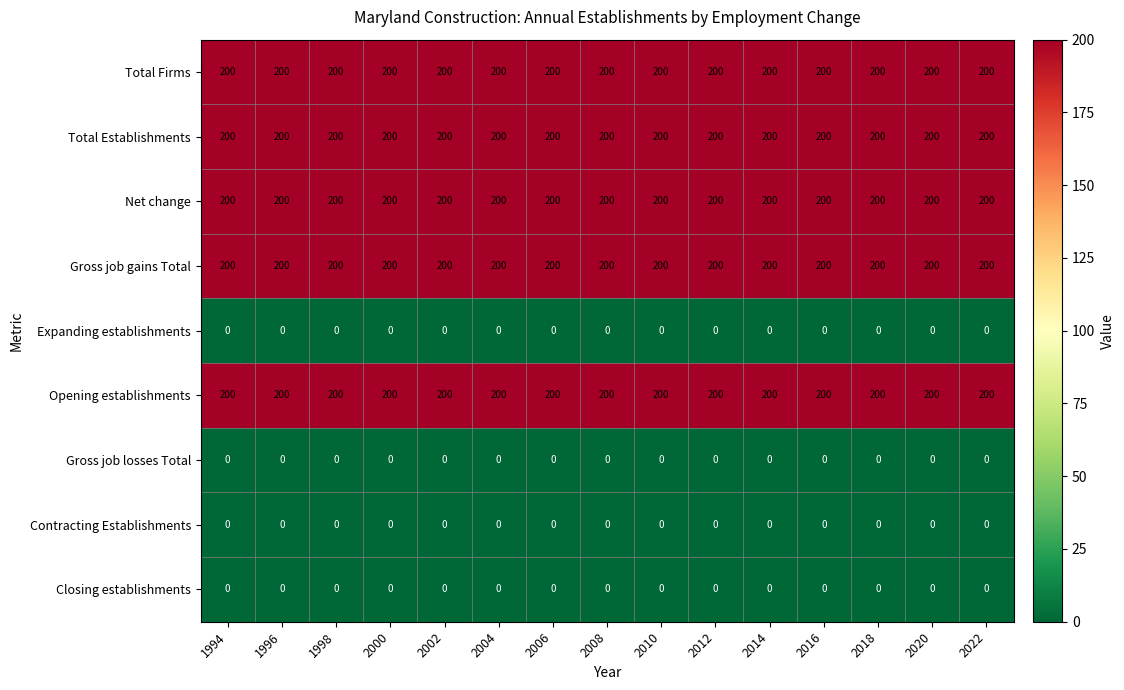

What is the greatest value displayed?

200